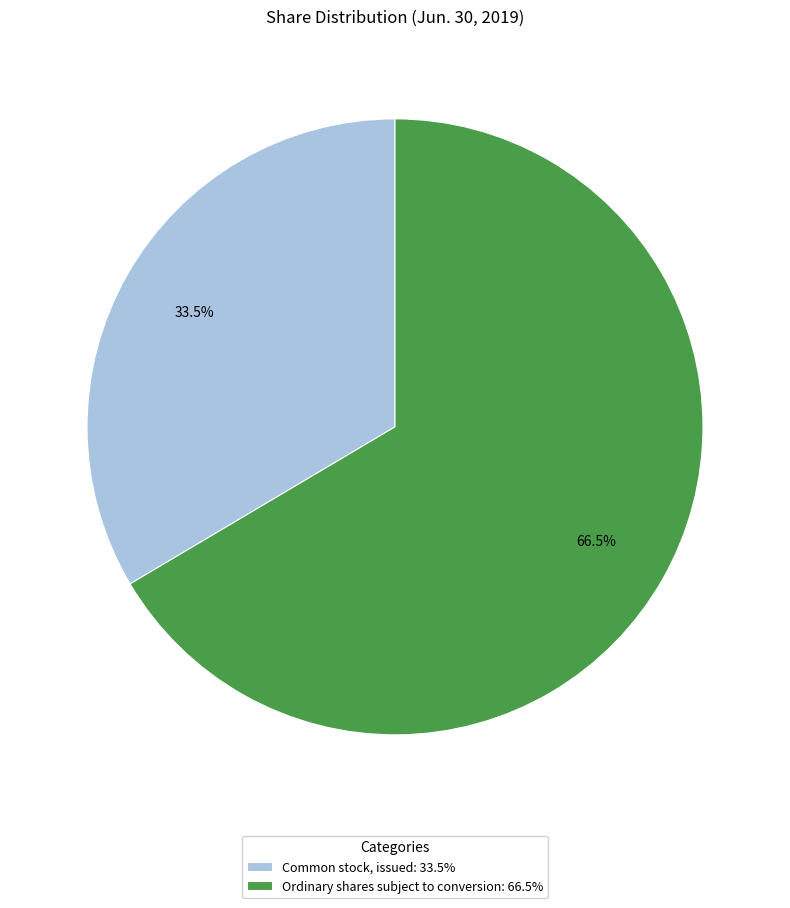

Does Common stock, issued represent more than half of the total?

No